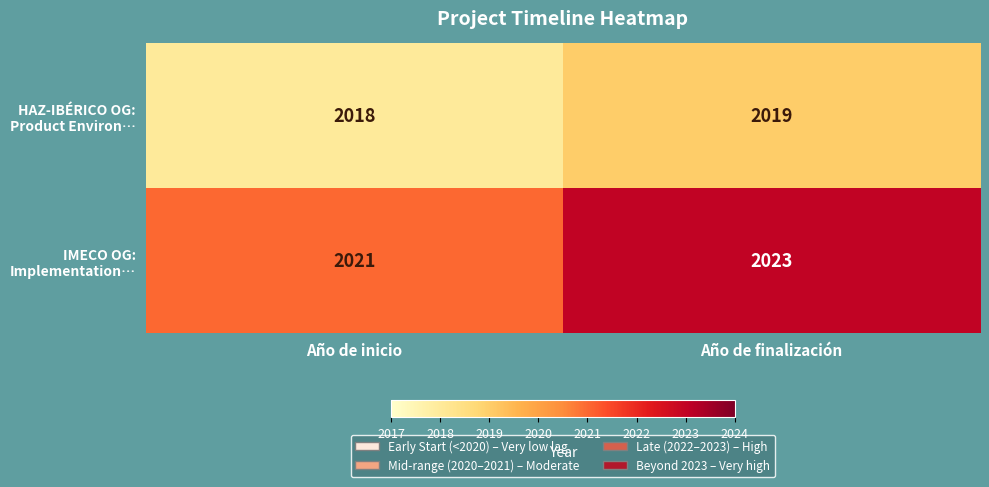

How many categories are shown in the chart?

2